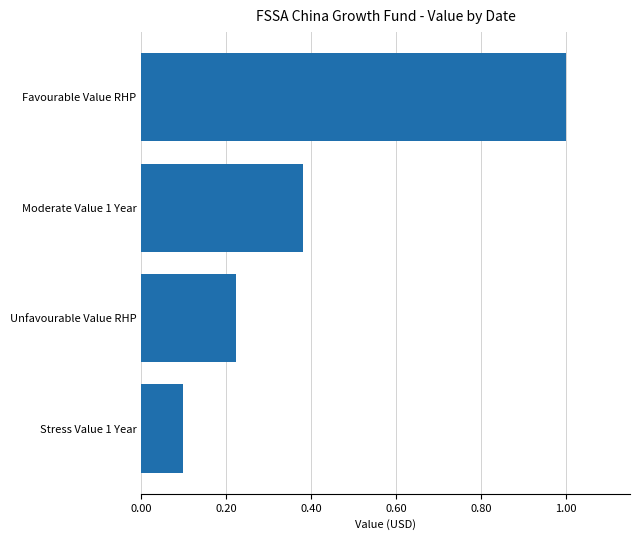

Which has a higher value, Unfavourable Value RHP or Favourable Value RHP?

Favourable Value RHP